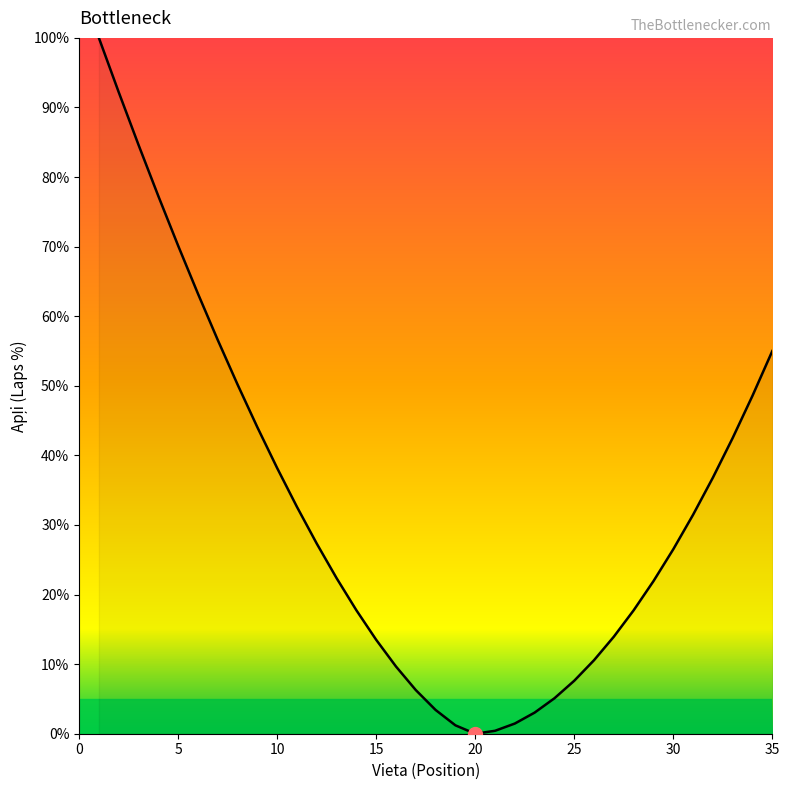

What is the difference between the maximum and minimum values?

100.0